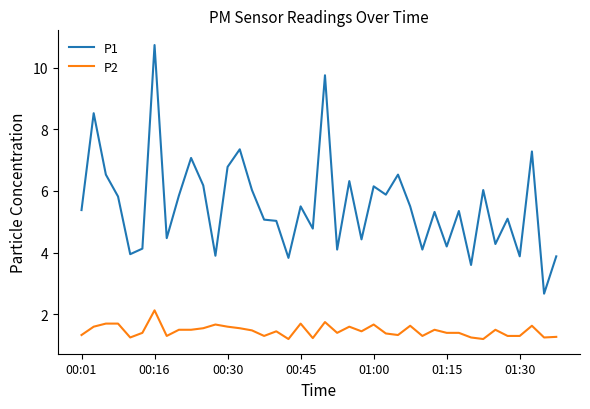

Which series has the widest spread of values?

P1